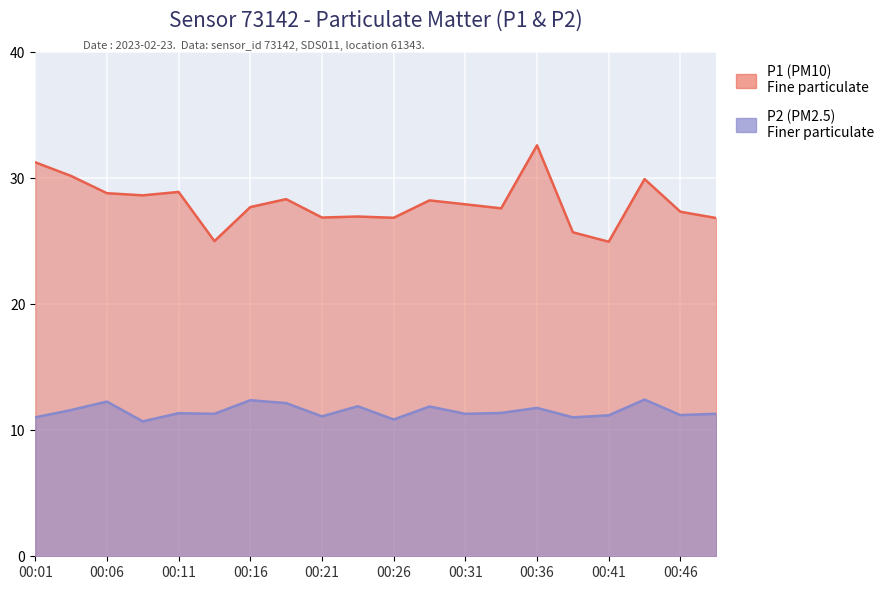

What is the sum of all P1 values?

560.5